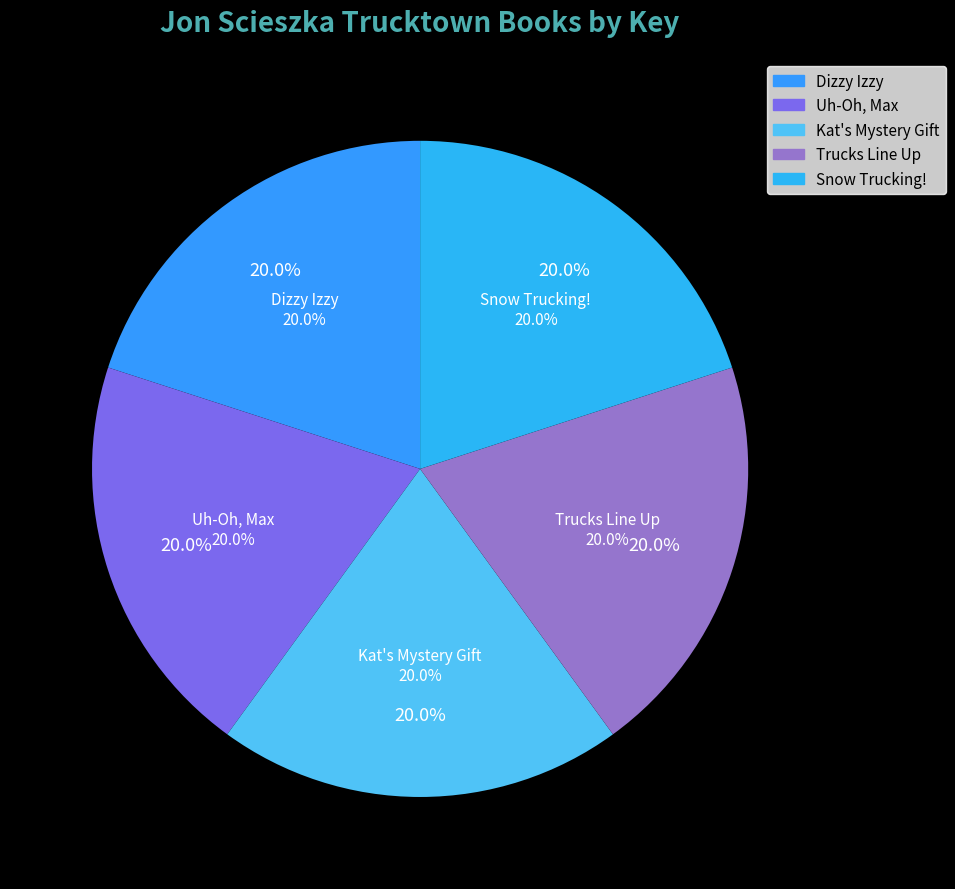

To the nearest percent, what is the average slice percentage?

20%